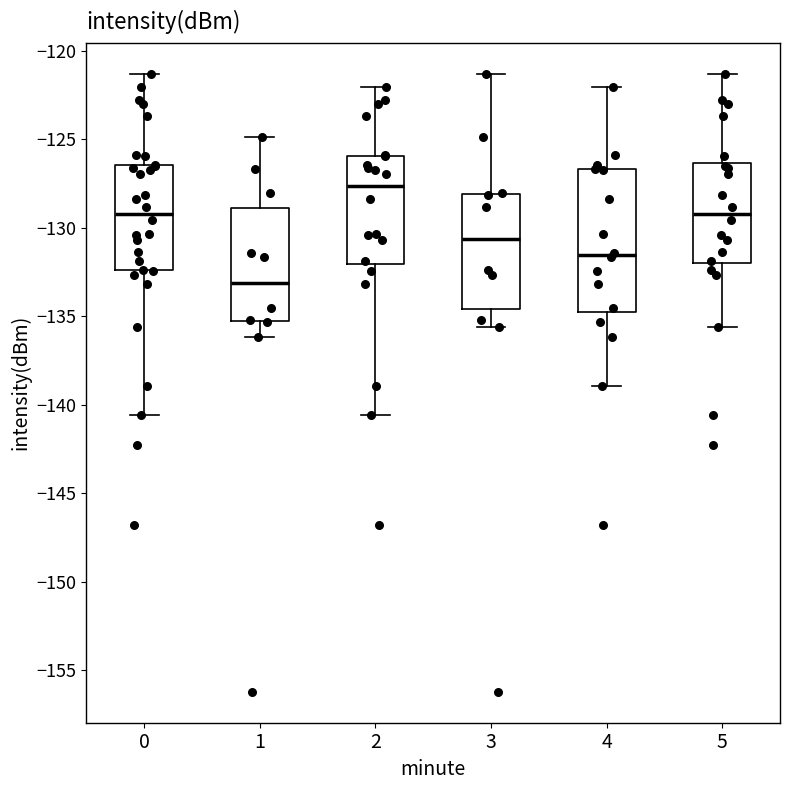

Comparing the boxes themselves (not the whiskers), which one is the tallest?

4